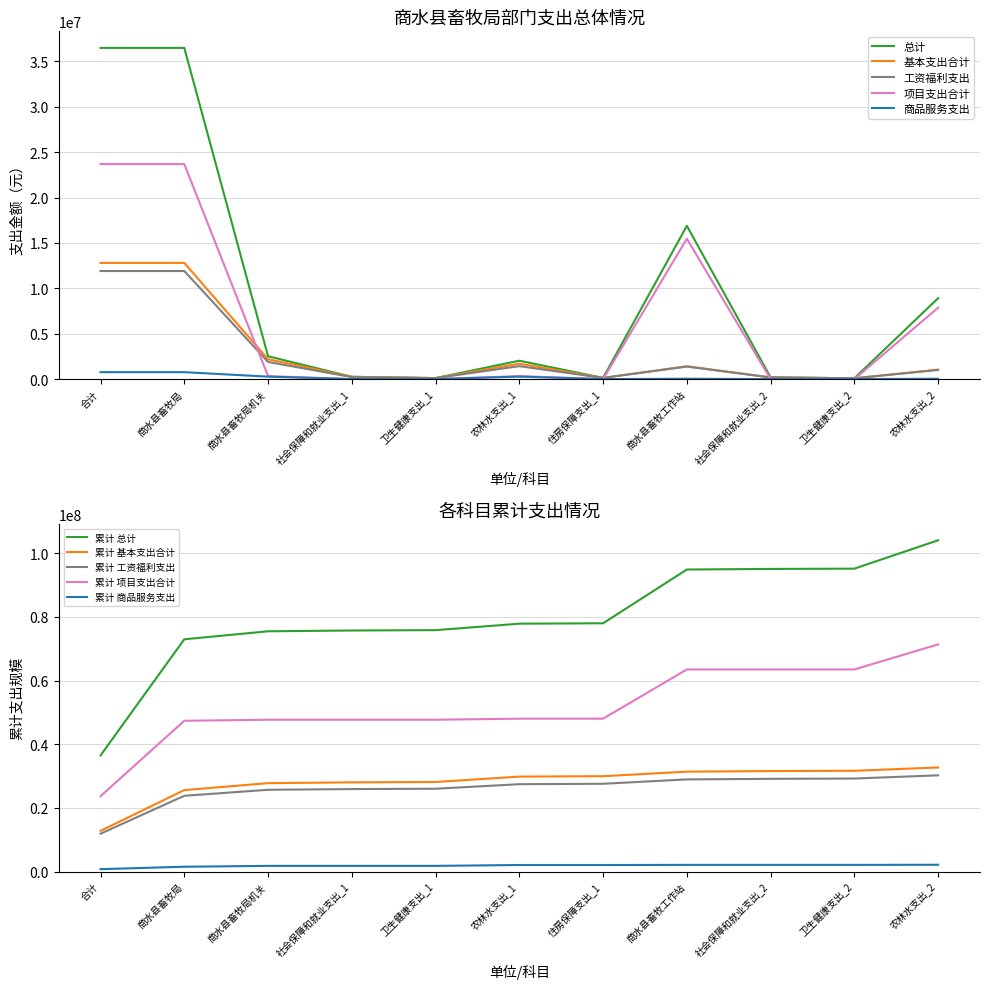

True or false: 总计 and 项目支出合计 cross at least once.

False